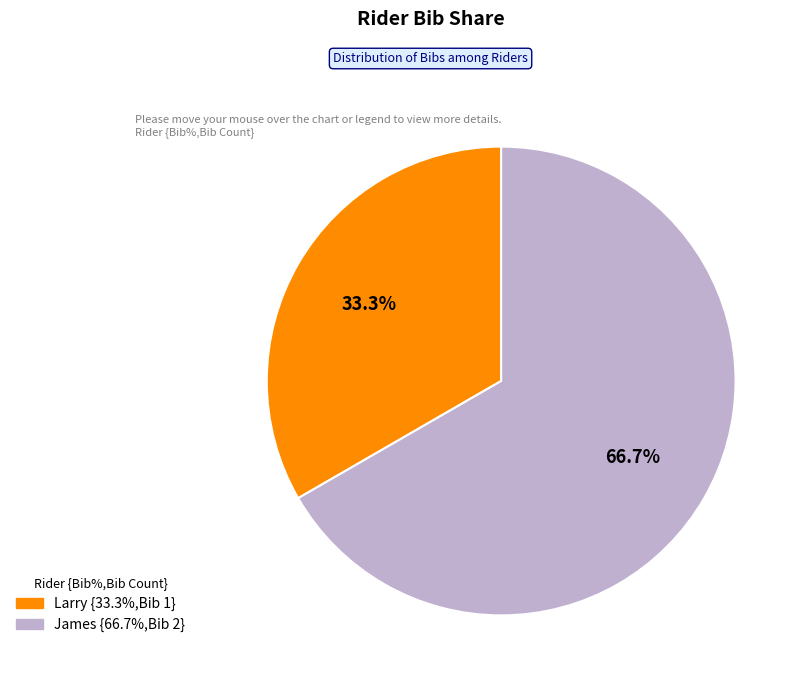

Which has a higher value, James or Larry?

James